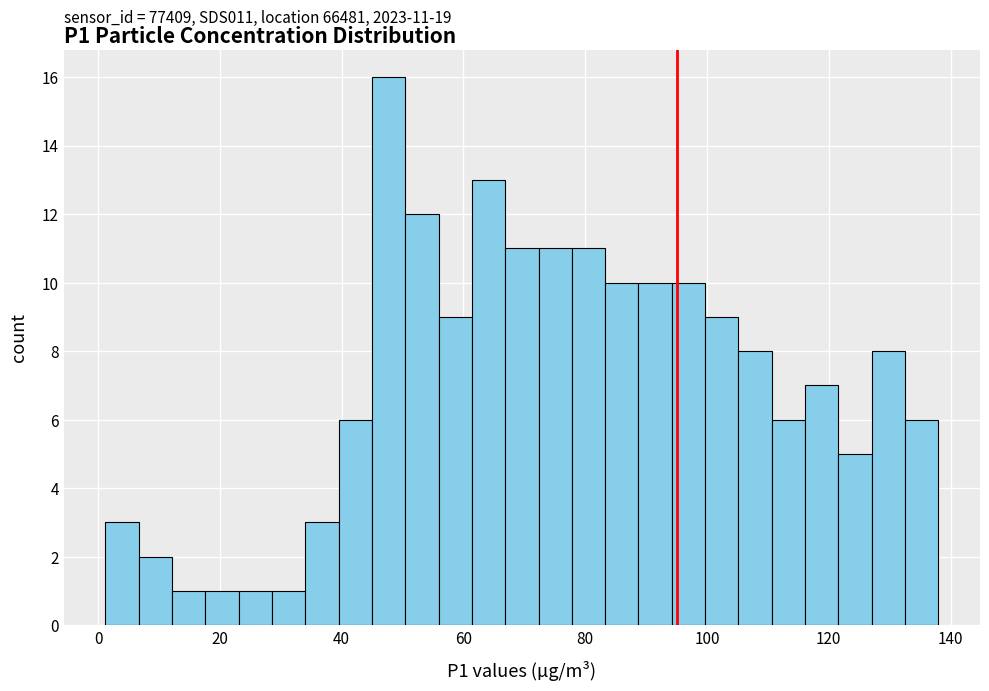

Around what value on the x-axis is the tallest bar? Give the approximate position of its centre, as read against the axis.

48